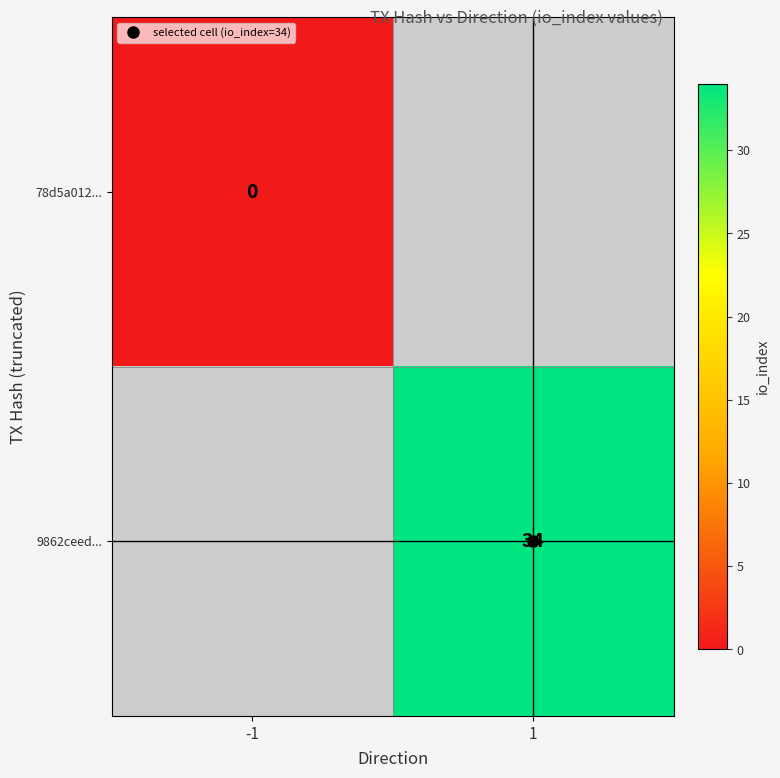

Which series has the largest range (max minus min)?

78d5a012...